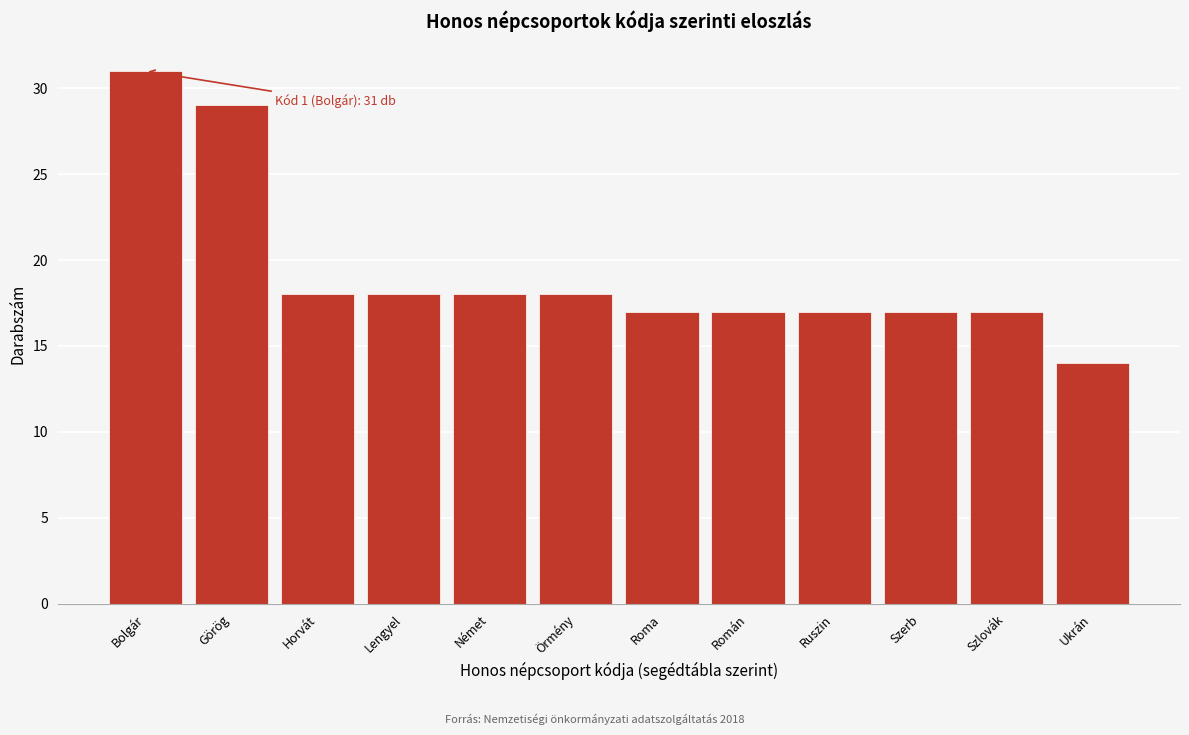

Reading left to right, transcribe all the data shown in this chart.

Bolgár=31	Görög=29	Horvát=18	Lengyel=18	Német=18	Örmény=18	Roma=17	Román=17	Ruszin=17	Szerb=17	Szlovák=17	Ukrán=14